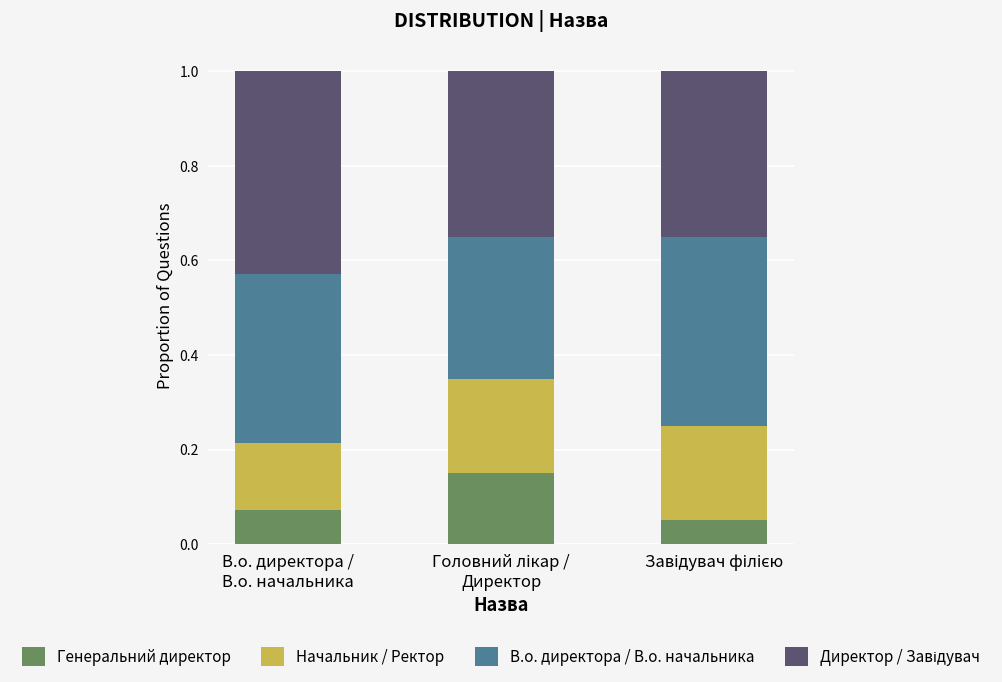

How many Генеральний директор values are between 0 and 1?

3